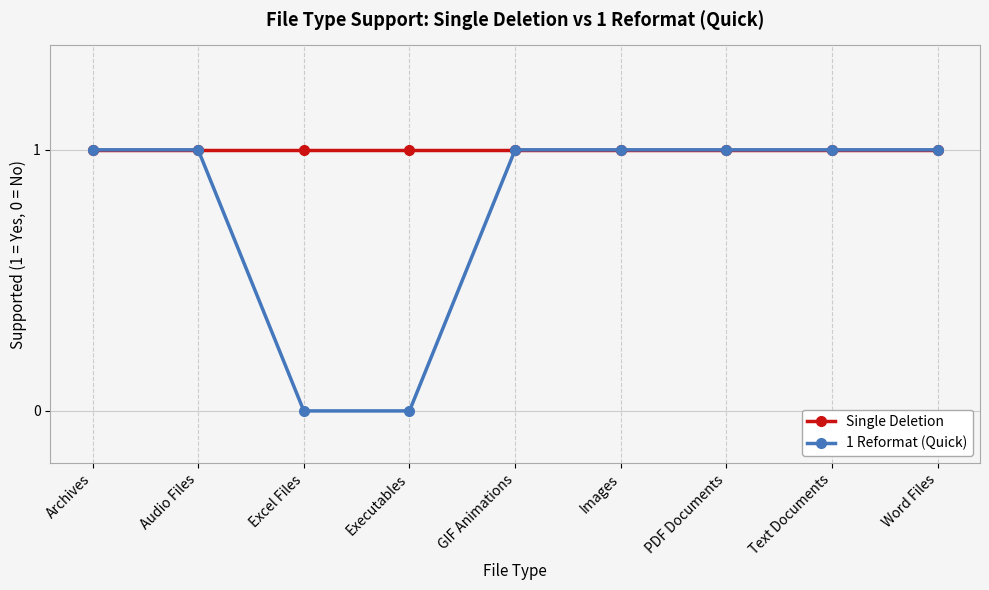

List the series in order of their overall mean, highest first.

Single Deletion, 1 Reformat (Quick)